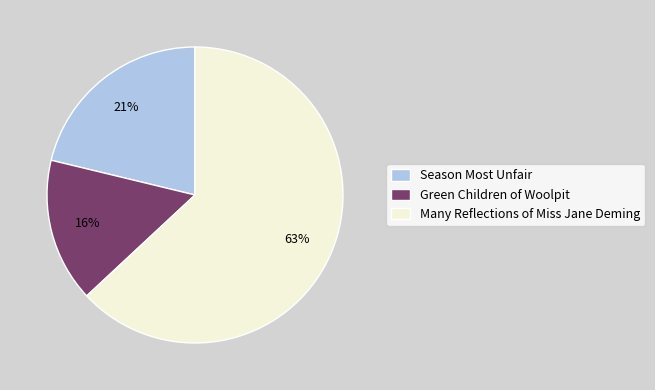

Which slice is the largest?

Many Reflections of Miss Jane Deming